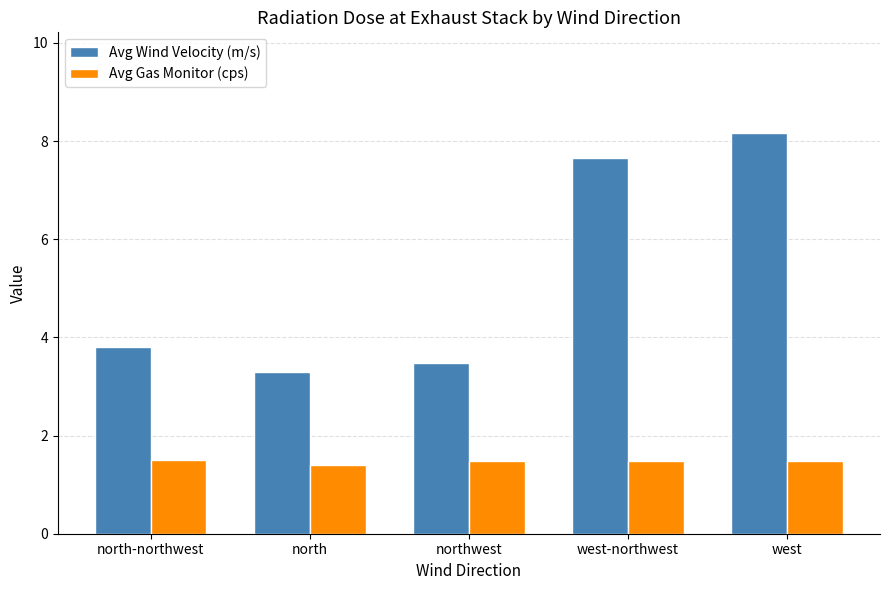

At which label is Avg Wind Velocity (m/s) closest to 5?

north-northwest